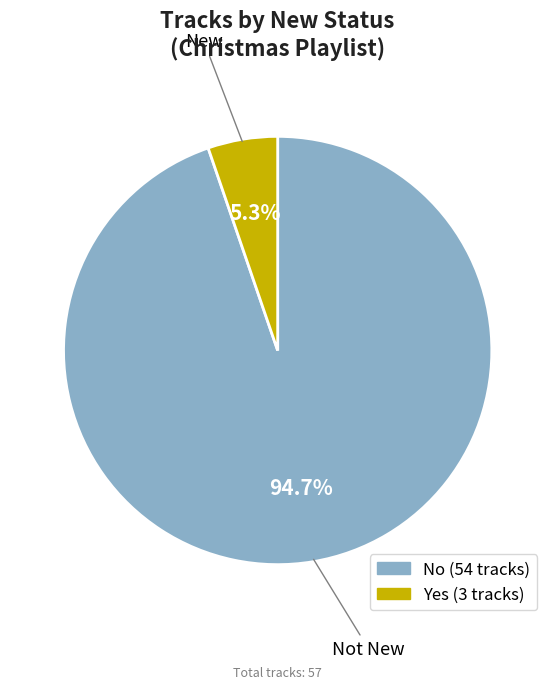

Count the number of slices in the pie.

2